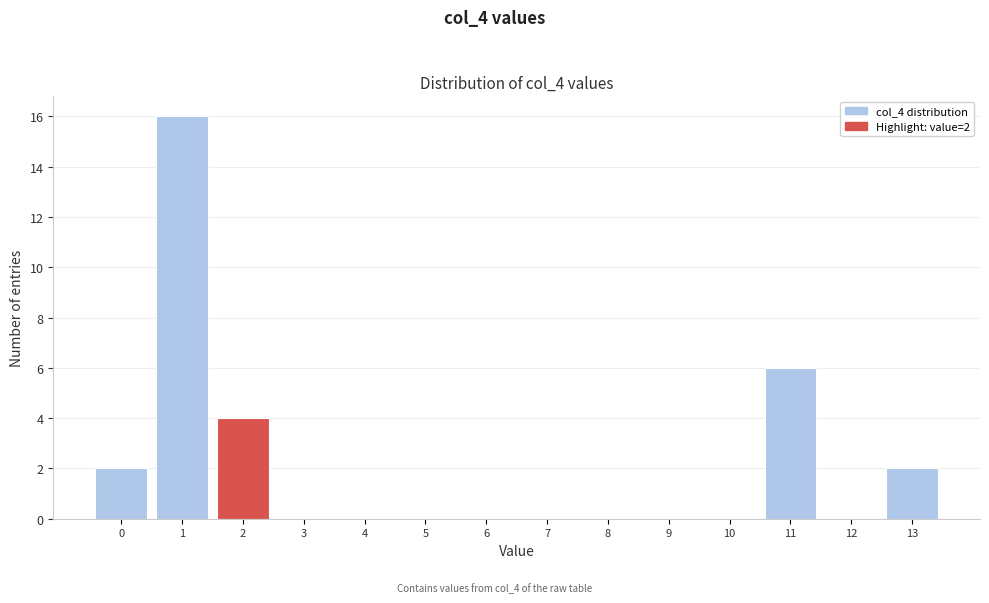

Reading right to left, transcribe all the data shown in this chart.

13=2	12=0	11=6	10=0	9=0	8=0	7=0	6=0	5=0	4=0	3=0	2=4	1=16	0=2